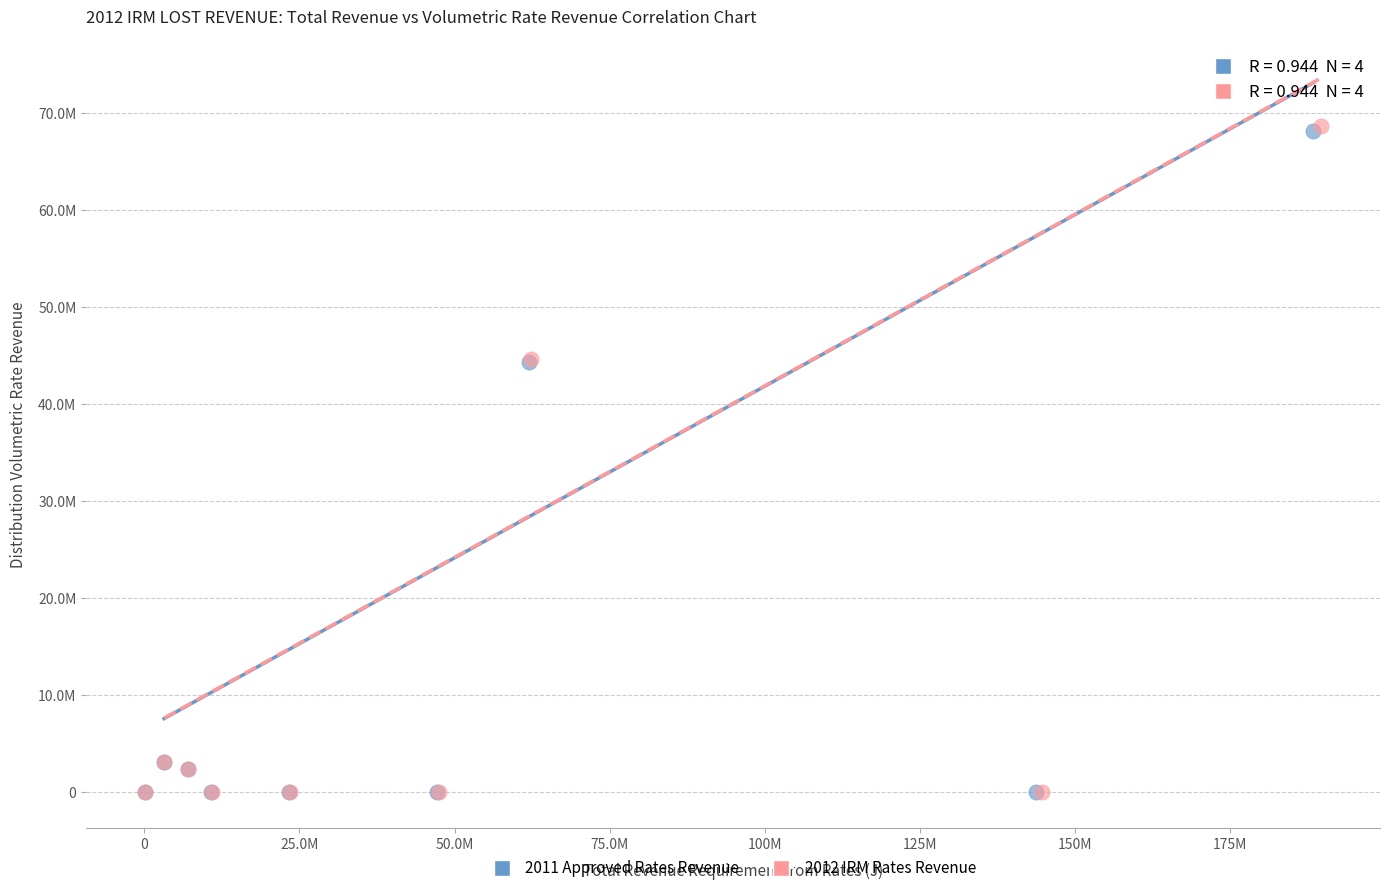

What are all the series names shown in the legend?

2011 Approved Rates Revenue, 2012 IRM Rates Revenue